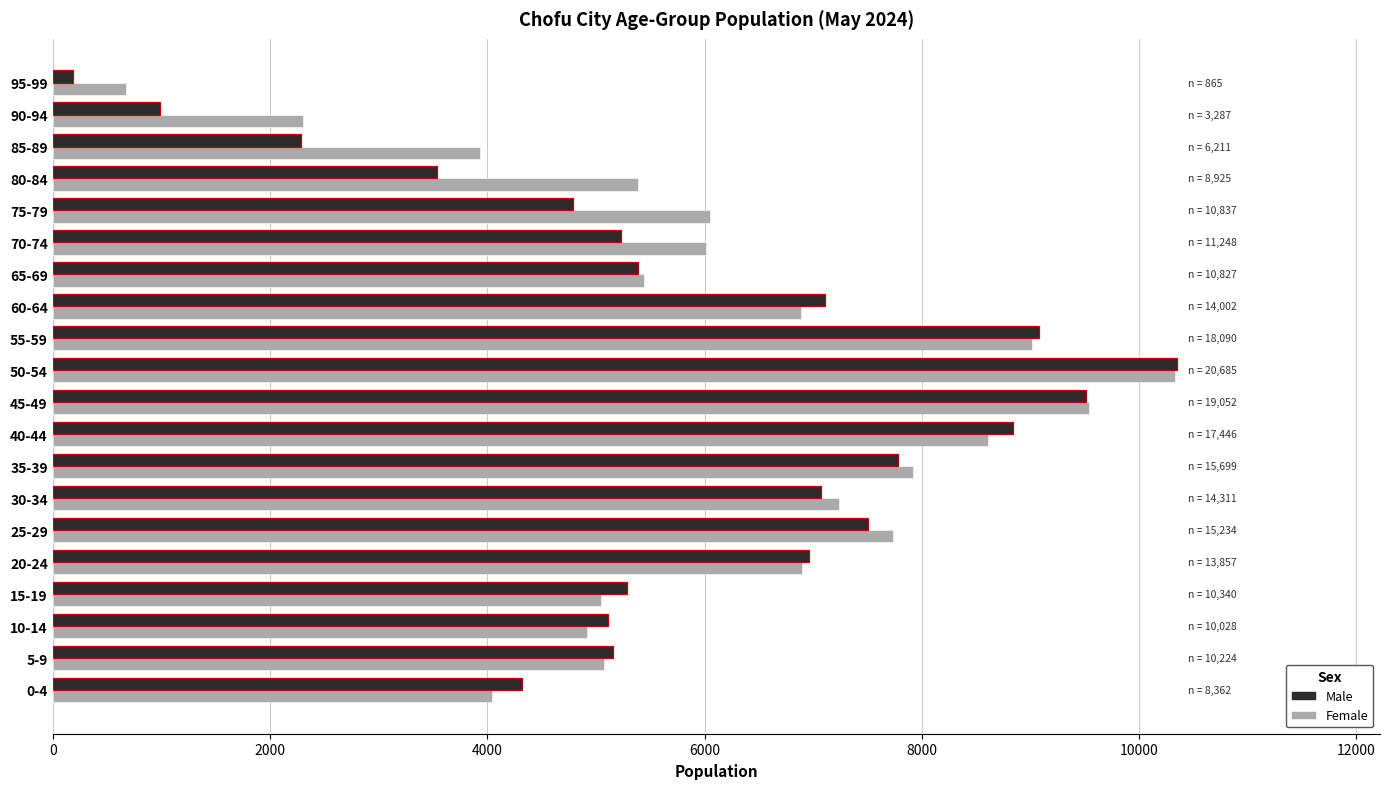

What is the average value of the Female series?

6152